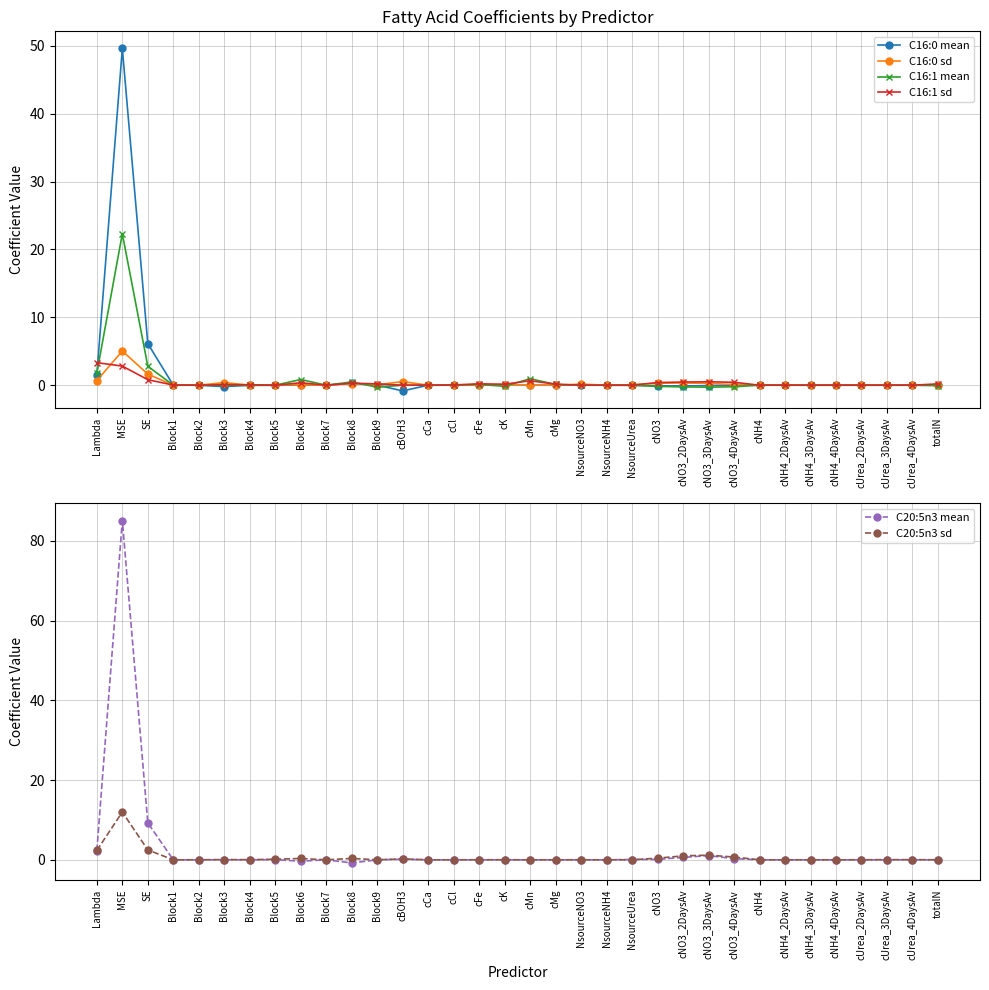

Is the value of C16:0 sd at MSE greater than the value of C20:5n3 mean at cNH4?

Yes